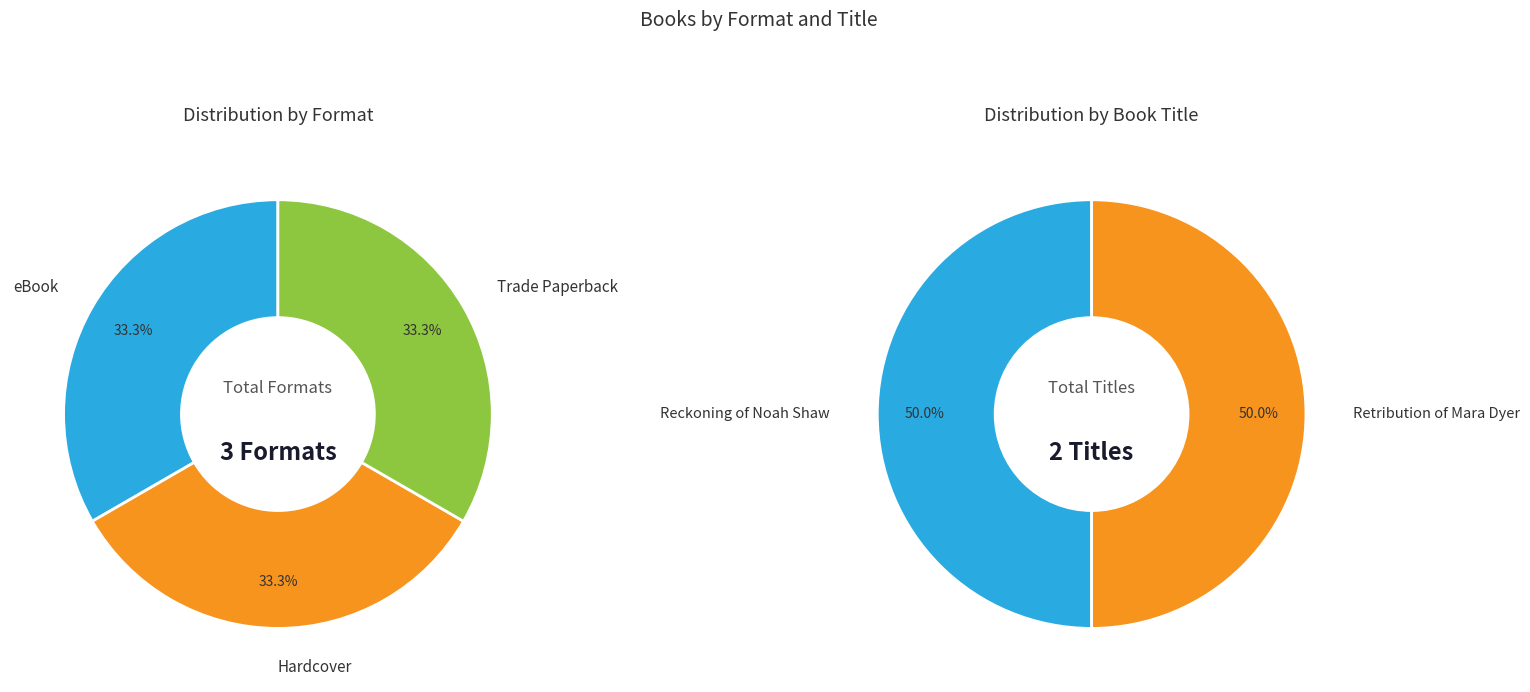

Is it true that Hardcover is 41% of the pie?

False